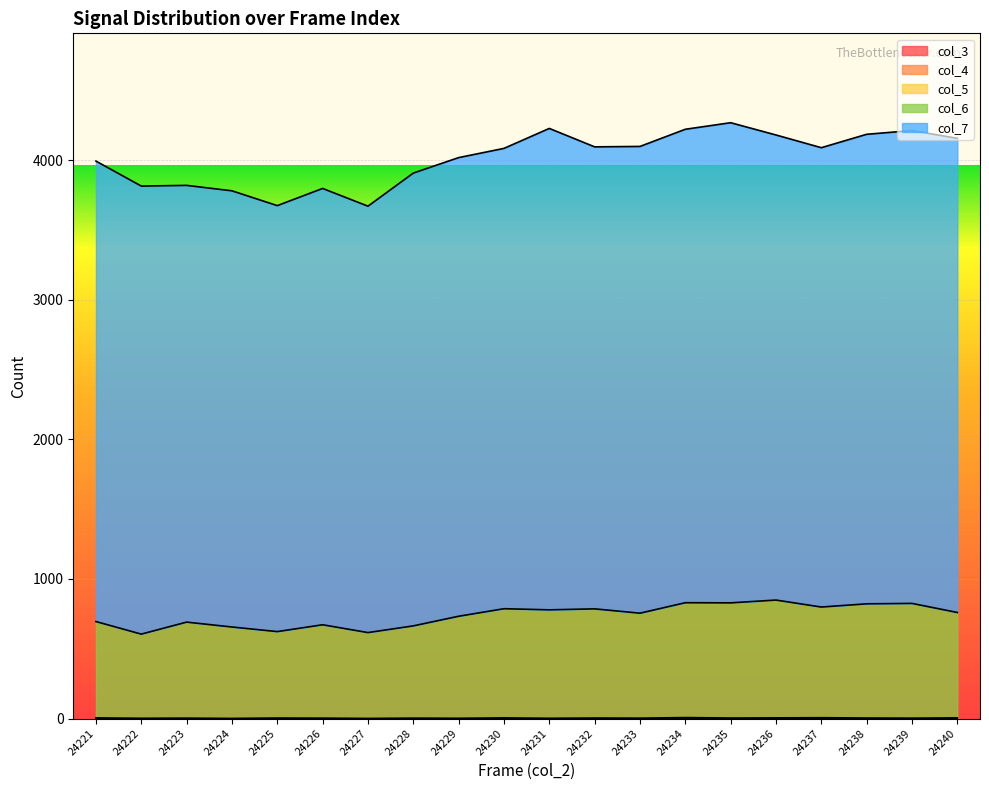

What is the total value across all series at 24240?

4157